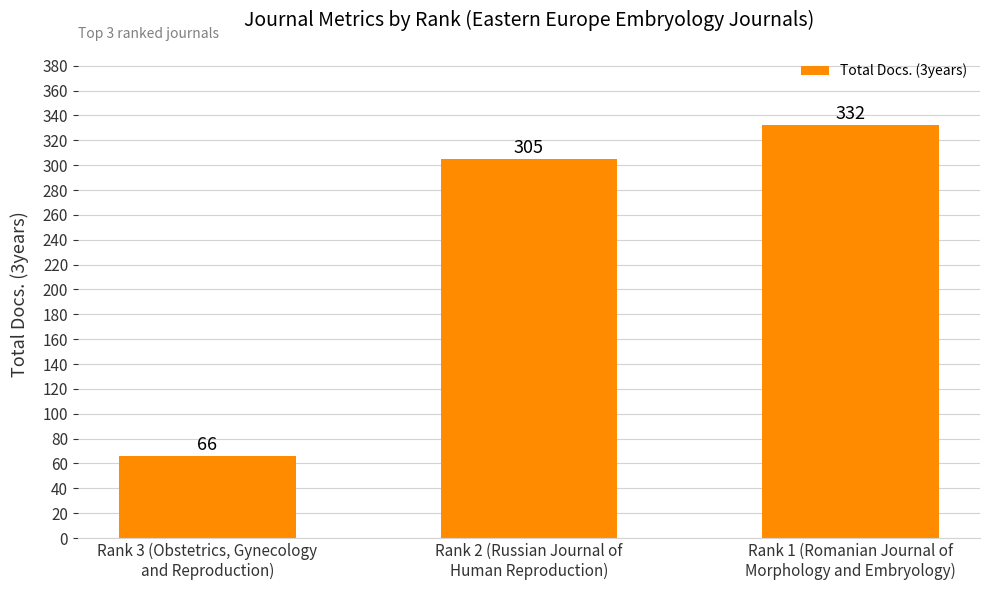

What is the change in value from Rank 3 (Obstetrics, Gynecology
and Reproduction) to Rank 2 (Russian Journal of
Human Reproduction)?

+239